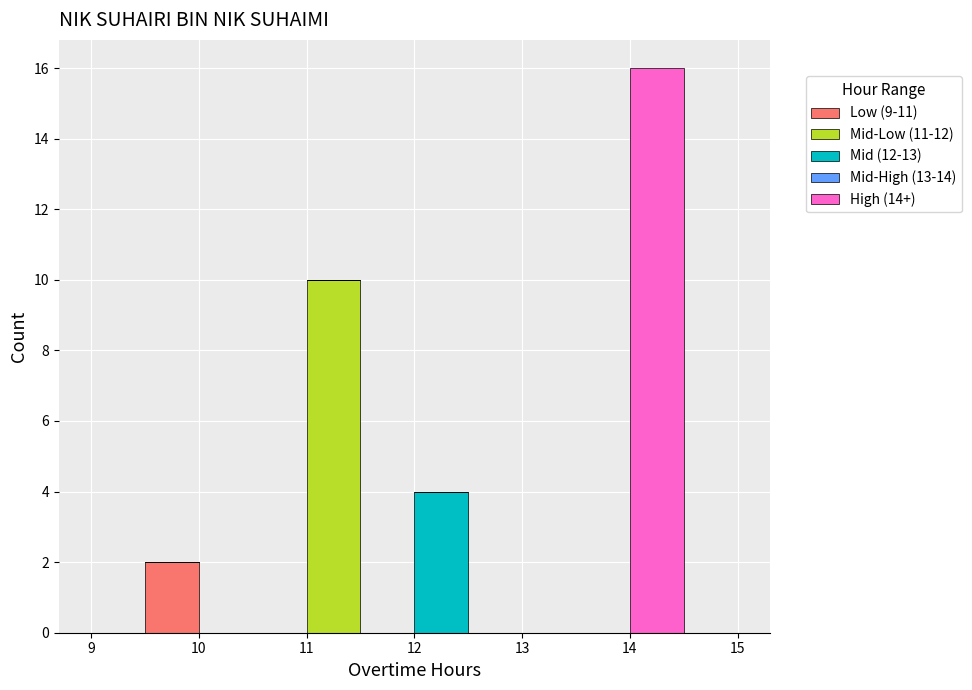

Reading left to right, transcribe this chart: for each stacked bar, give the range it covers on the x-axis and its total height. The values are not printed on the chart, so give them approximately, as read against the axis.

9.0 to 9.5: 0
9.5 to 10.0: 2
10.0 to 10.5: 0
10.5 to 11.0: 0
11.0 to 11.5: 10
11.5 to 12.0: 0
12.0 to 12.5: 4
12.5 to 13.0: 0
13.0 to 13.5: 0
13.5 to 14.0: 0
14.0 to 14.5: 16
14.5 to 15.0: 0